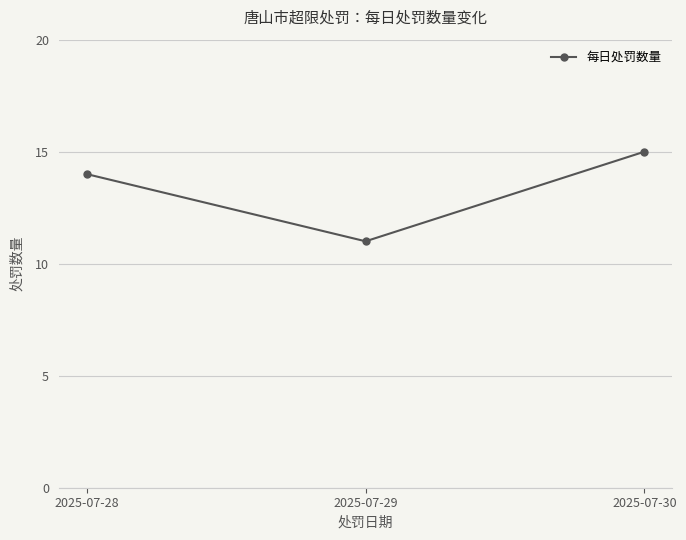

What is the ratio of the value at 2025-07-28 to the value at 2025-07-29?

1.3